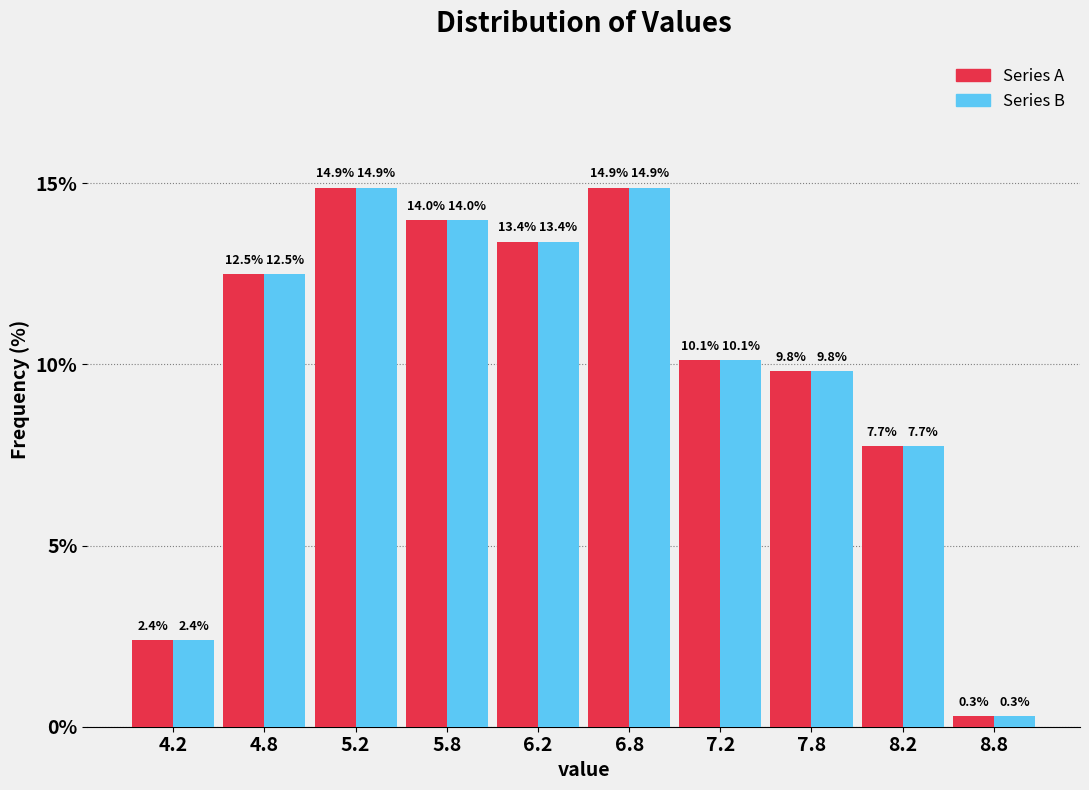

Reading left to right, transcribe this chart: for each range on the x-axis, give the height of each series' bar.

4.0 to 4.5: Series A=2.4	Series B=2.4
4.5 to 5.0: Series A=12.5	Series B=12.5
5.0 to 5.5: Series A=14.9	Series B=14.9
5.5 to 6.0: Series A=14.0	Series B=14.0
6.0 to 6.5: Series A=13.4	Series B=13.4
6.5 to 7.0: Series A=14.9	Series B=14.9
7.0 to 7.5: Series A=10.1	Series B=10.1
7.5 to 8.0: Series A=9.8	Series B=9.8
8.0 to 8.5: Series A=7.7	Series B=7.7
8.5 to 9.0: Series A=0.3	Series B=0.3